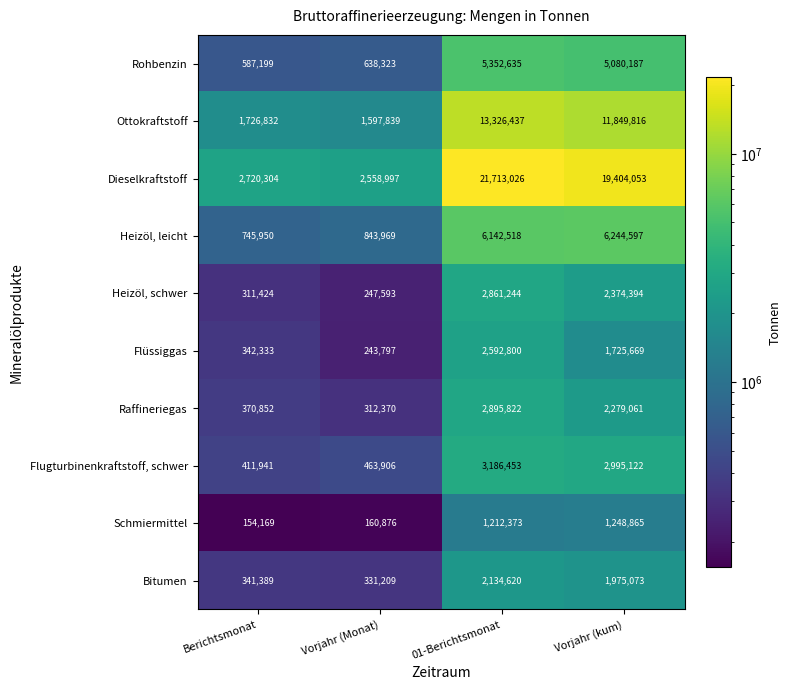

True or false: Heizöl, leicht has a value of 745950 at Berichtsmonat.

True